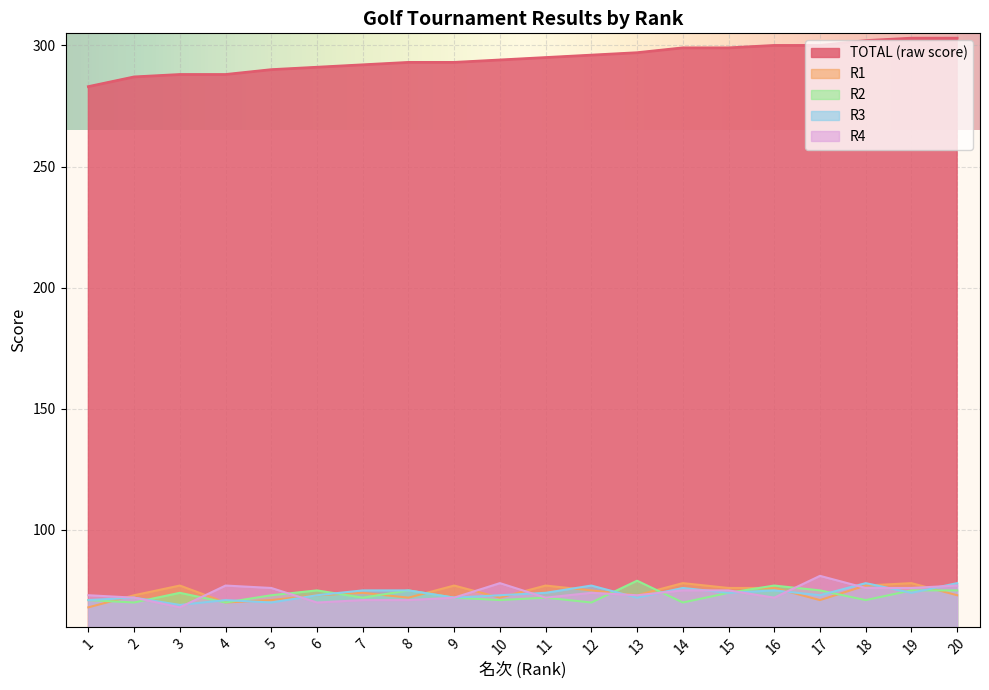

Which series has the largest range (max minus min)?

TOTAL (raw score)